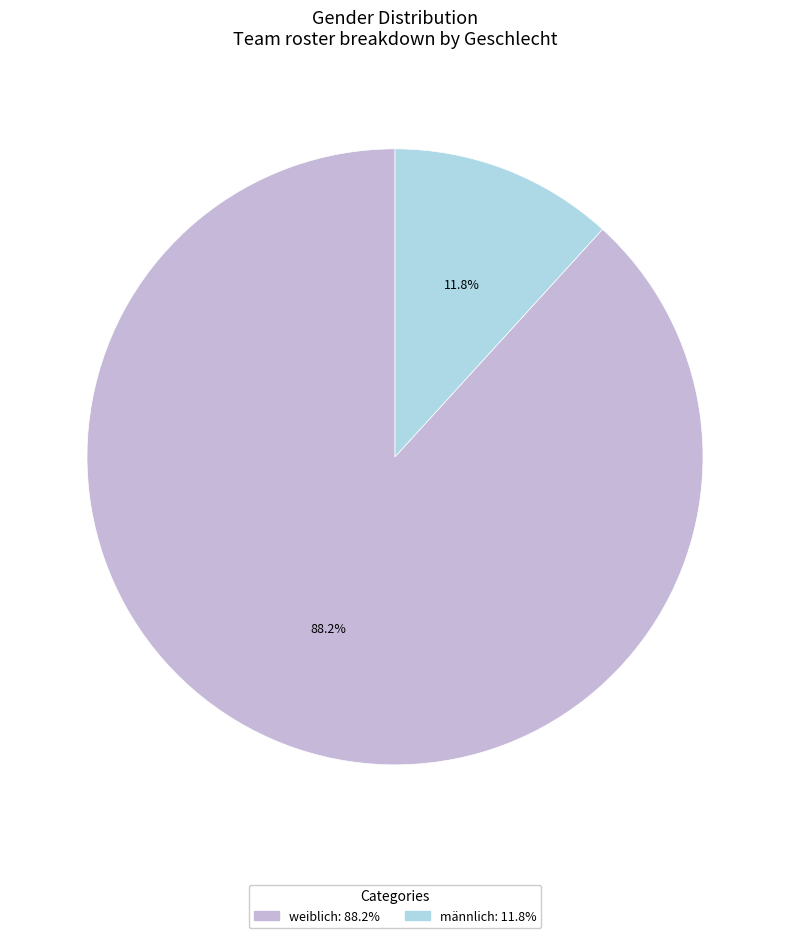

To the nearest percent, what is the difference between the largest and smallest slice percentages?

76%